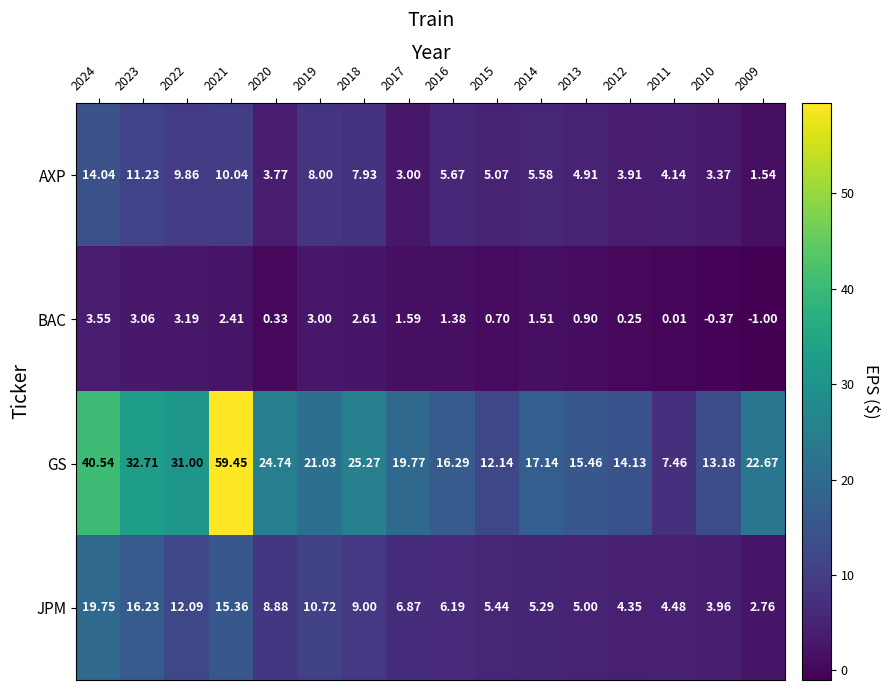

What is the difference between the highest and lowest values at 2009?

23.7